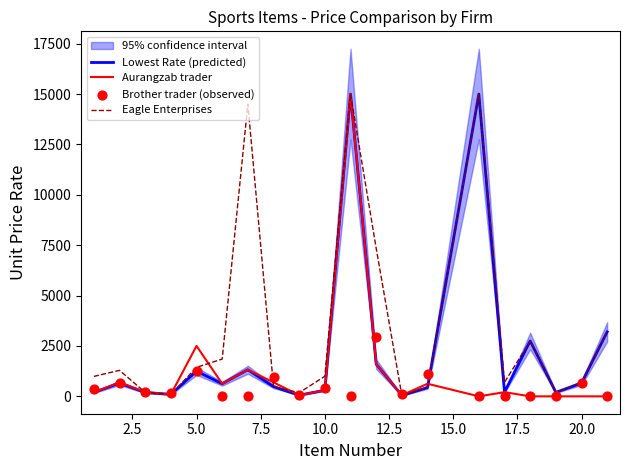

What is the highest value of the Aurangzab trader series?

15000